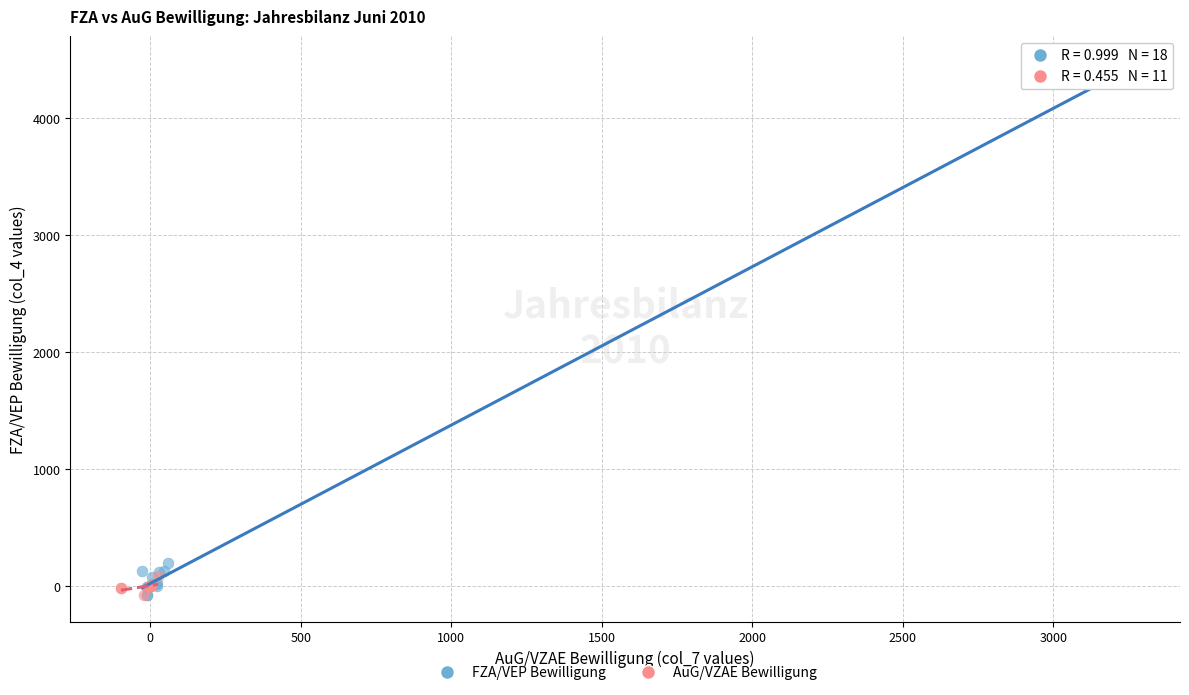

Which series reaches the maximum Y coordinate?

FZA/VEP Bewilligung